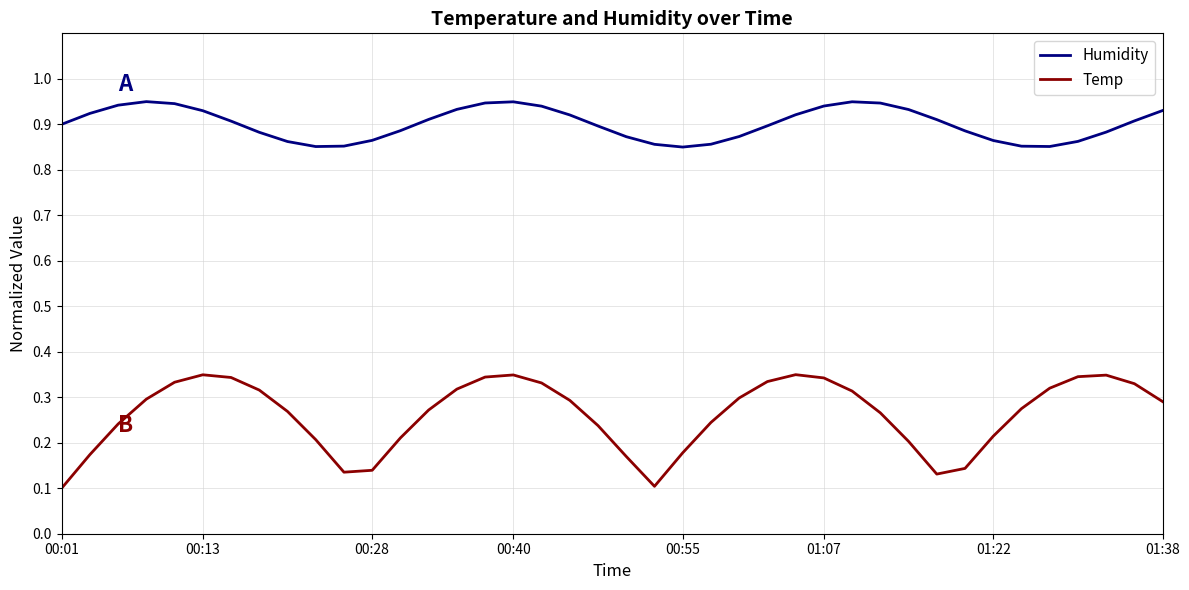

How many distinct data groups are displayed?

2